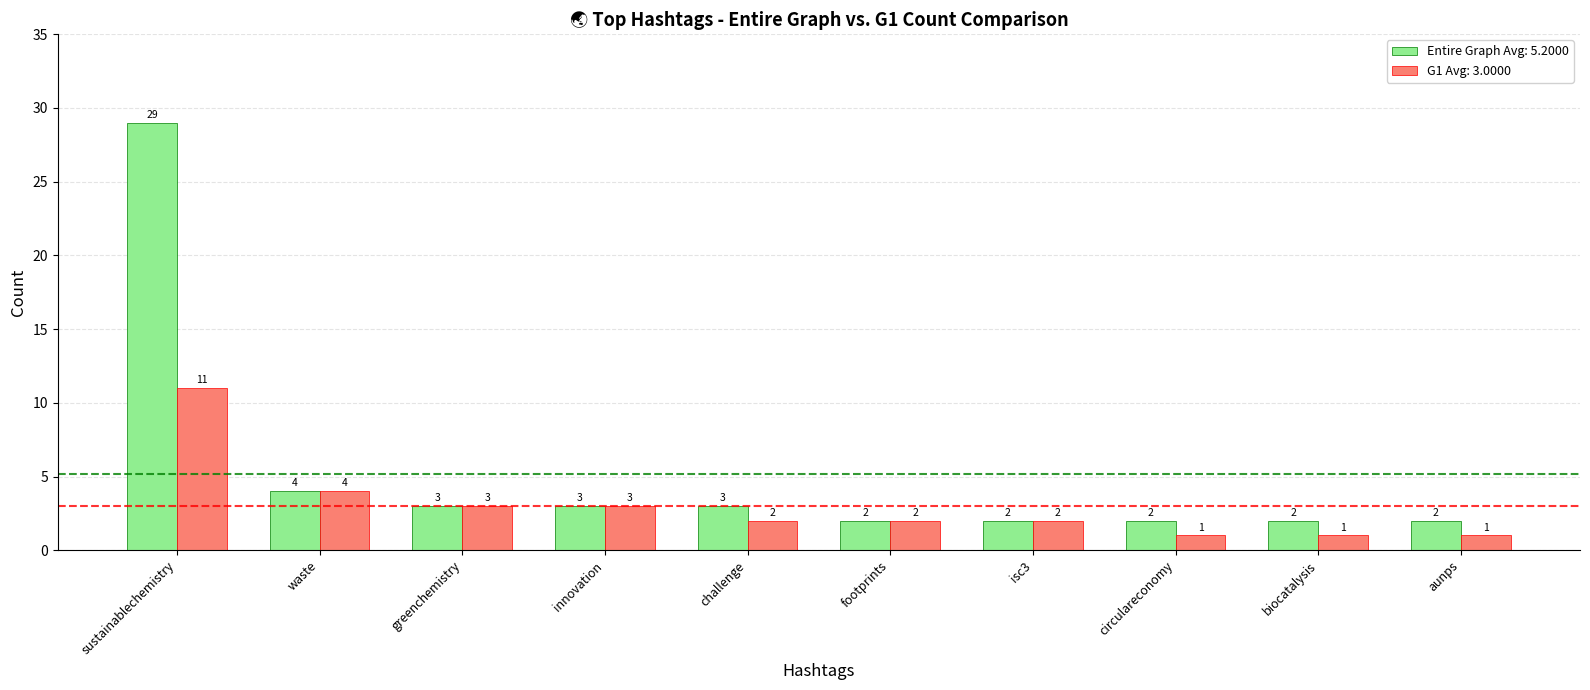

List the series in order of their overall mean, highest first.

Entire Graph Avg: 5.2000, G1 Avg: 3.0000